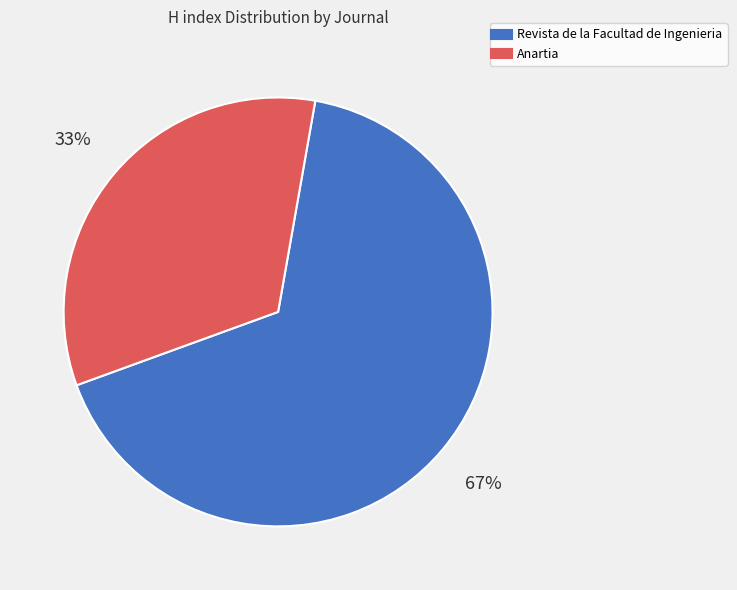

True or false: Anartia accounts for 46% of the total.

False